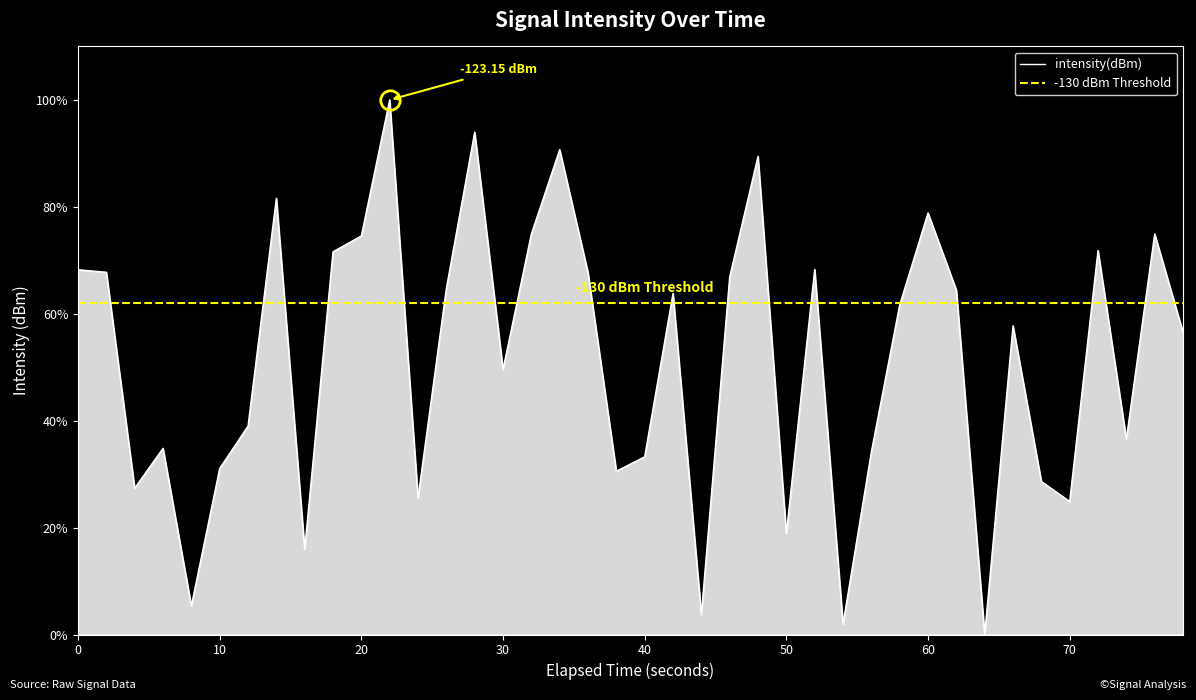

How many interior local peaks (higher than both neighbors) does the data have?

12